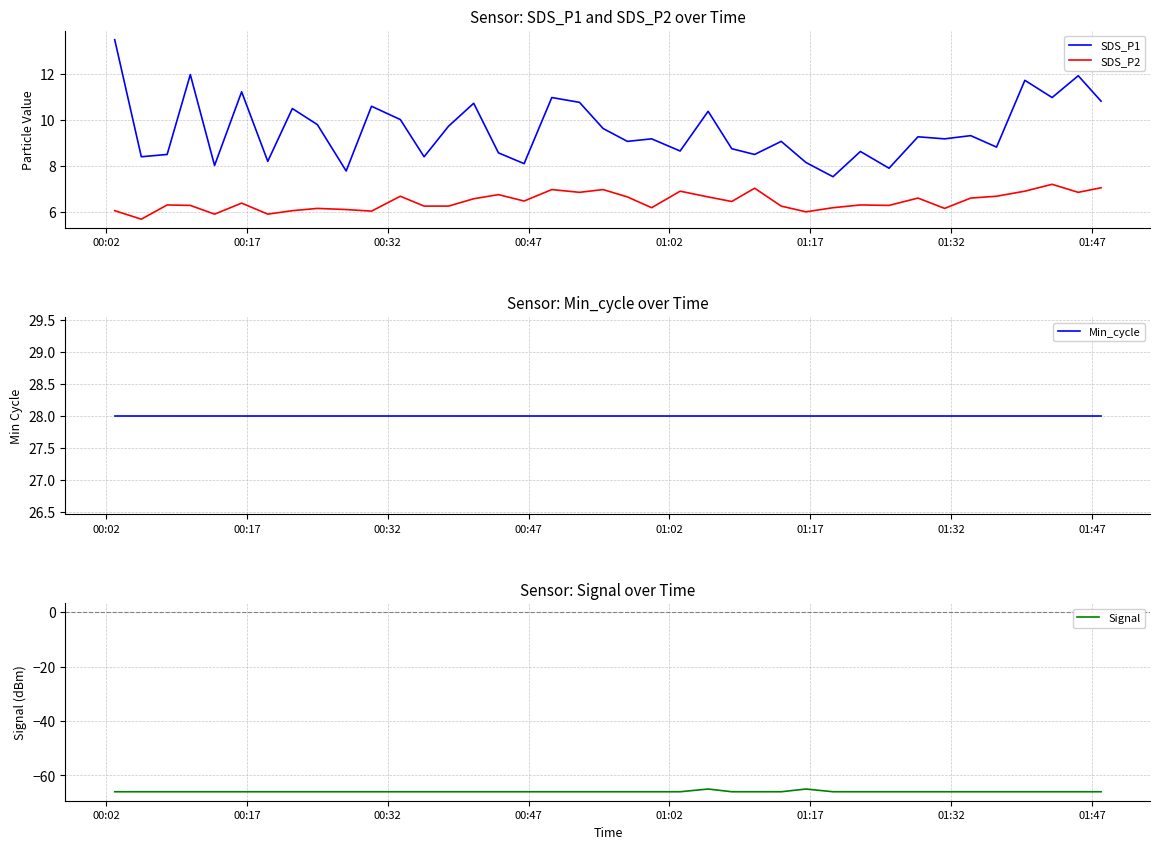

What is the highest value of the SDS_P1 series?

13.5